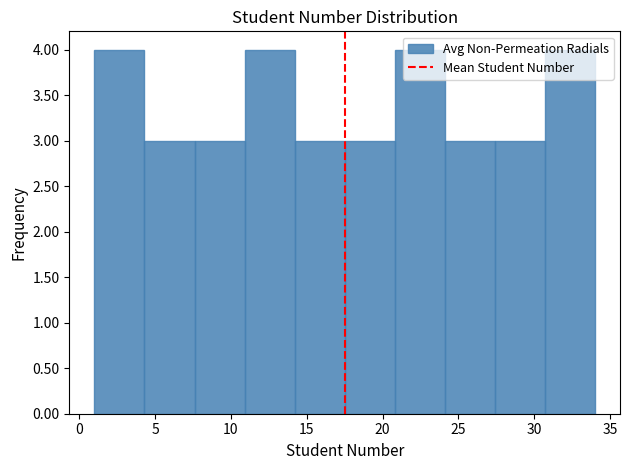

What is the height of the bar covering 14.2 to 17.5 on the x-axis? Neither the bar edges nor the heights are printed on the chart, so give them approximately, as read against the axes.

3